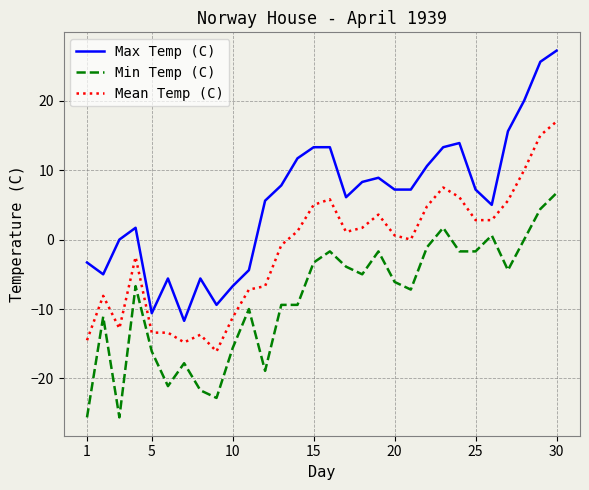

What is the maximum value for Min Temp (C)?

6.7